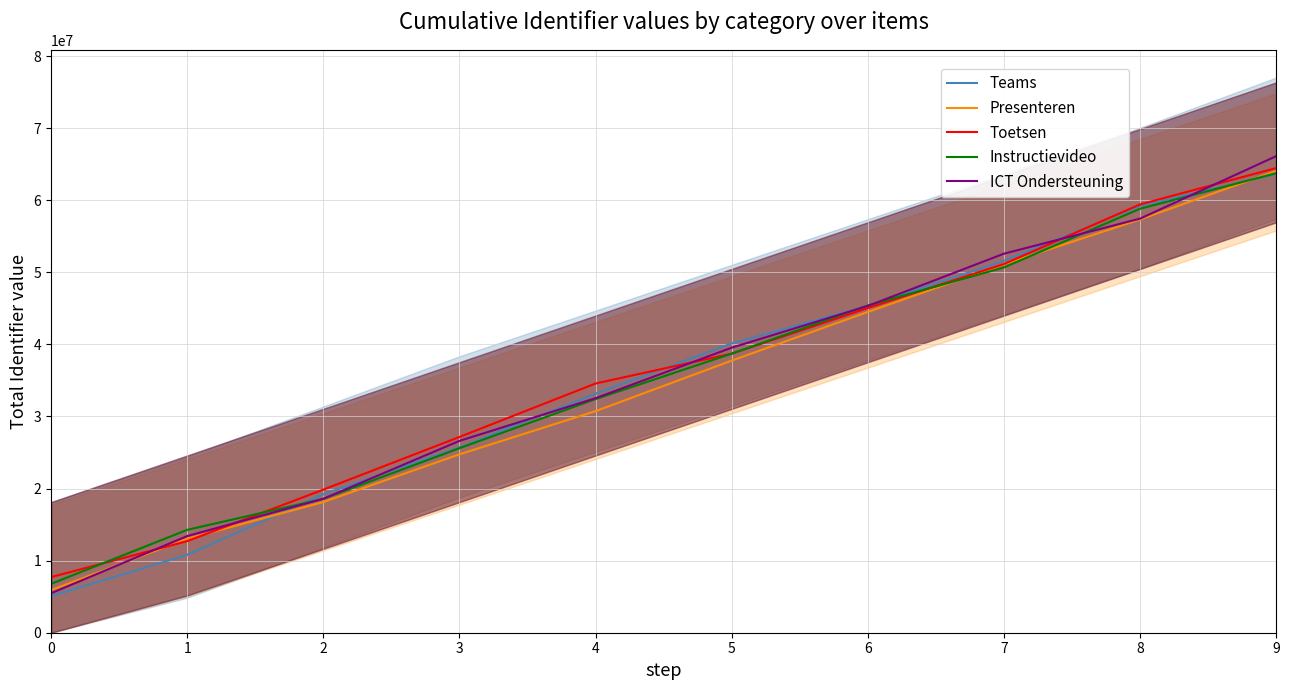

At which label does Toetsen first exceed 38711545?

5